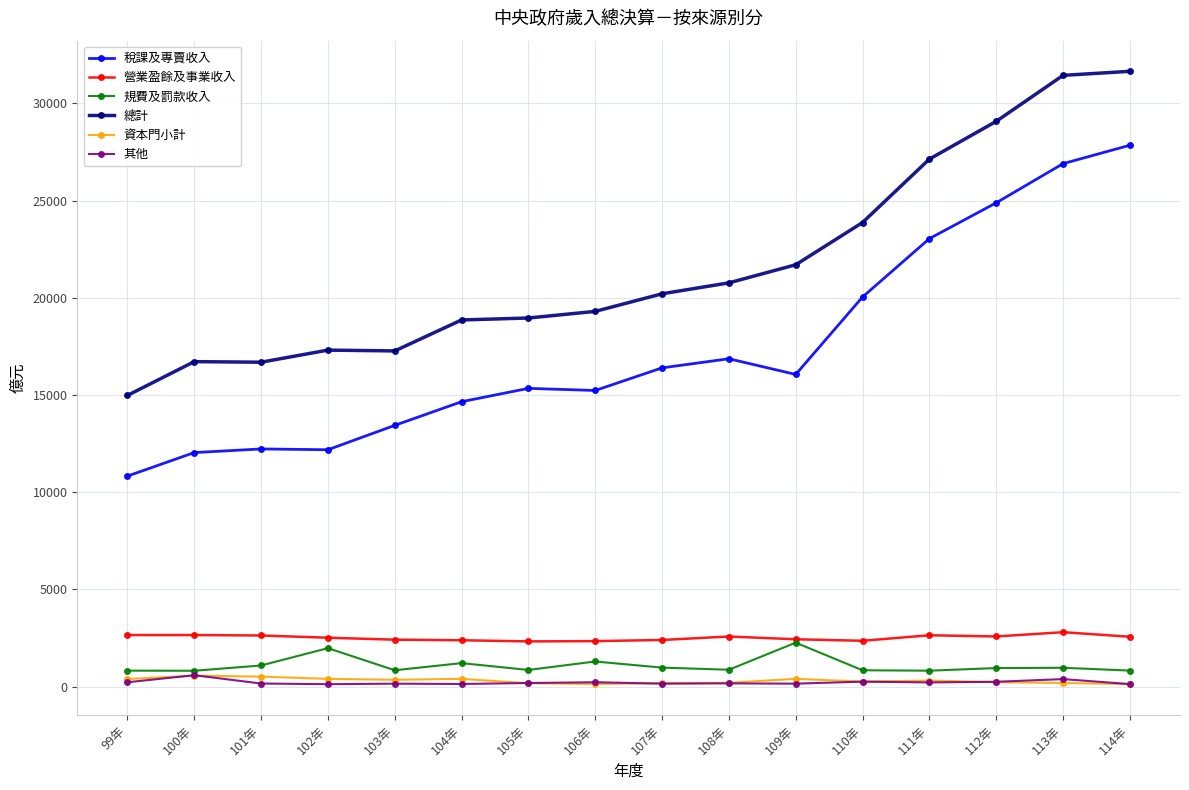

Which series changed the most between 109年 and 110年?

稅課及專賣收入